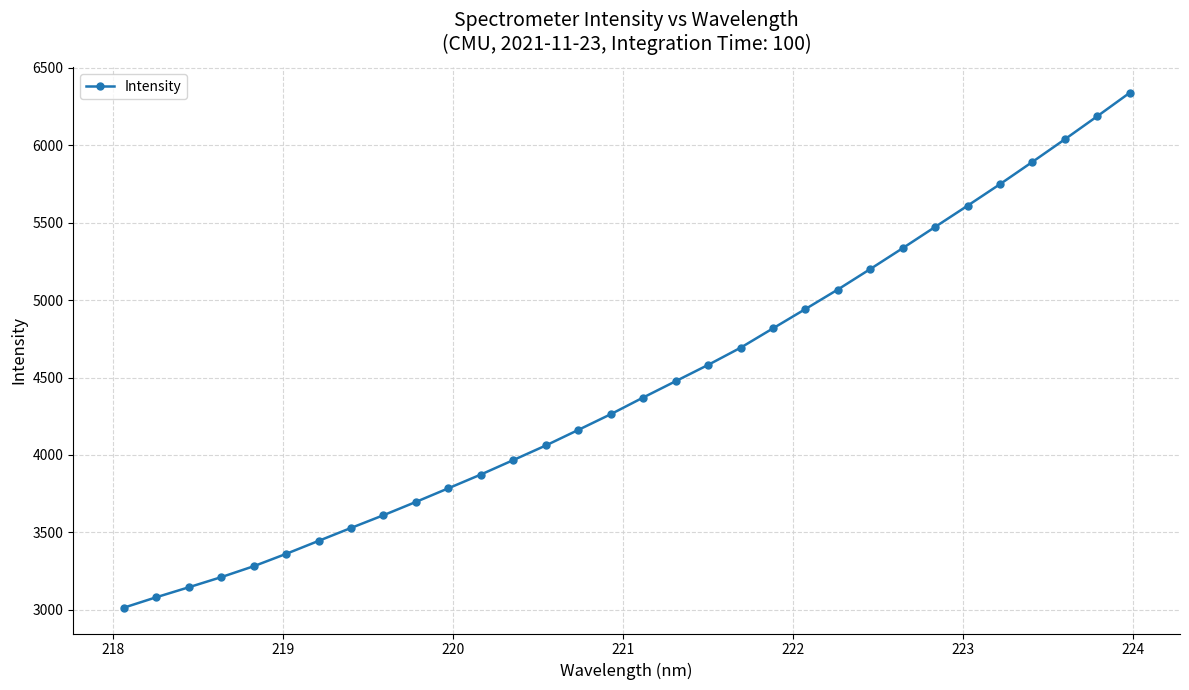

What is the average value?

4445.6